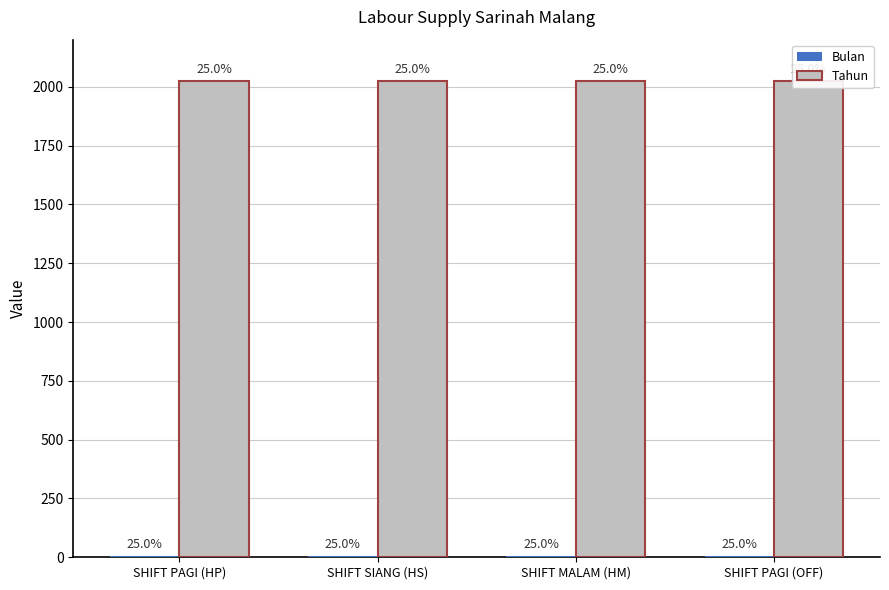

Does the chart contain stacked bars?

No